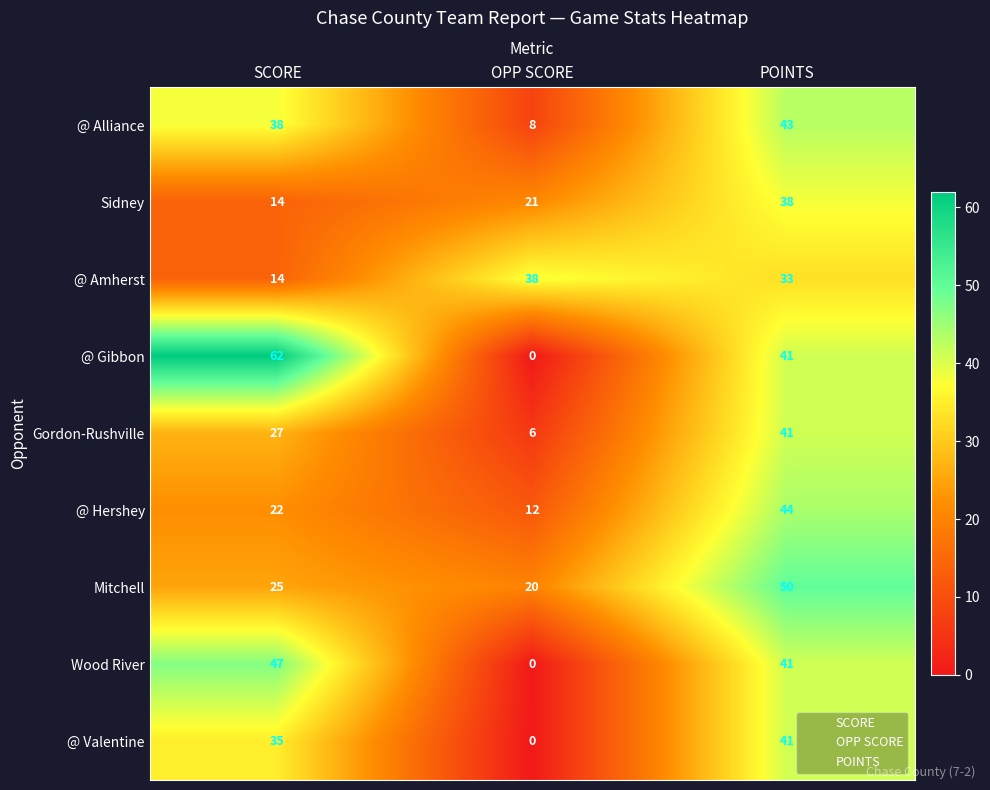

At how many categories does at least one series exceed 9?

3